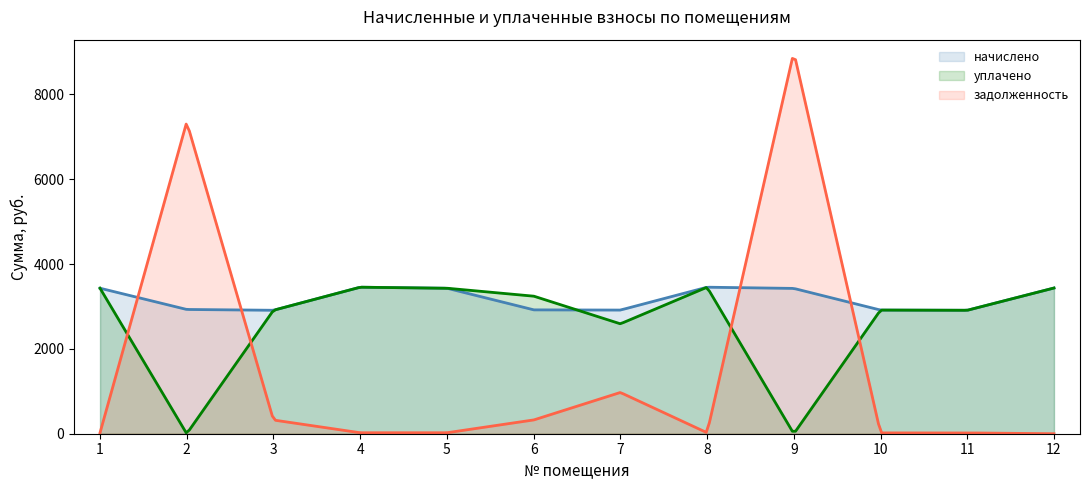

At which category is the sum across all series the highest?

9